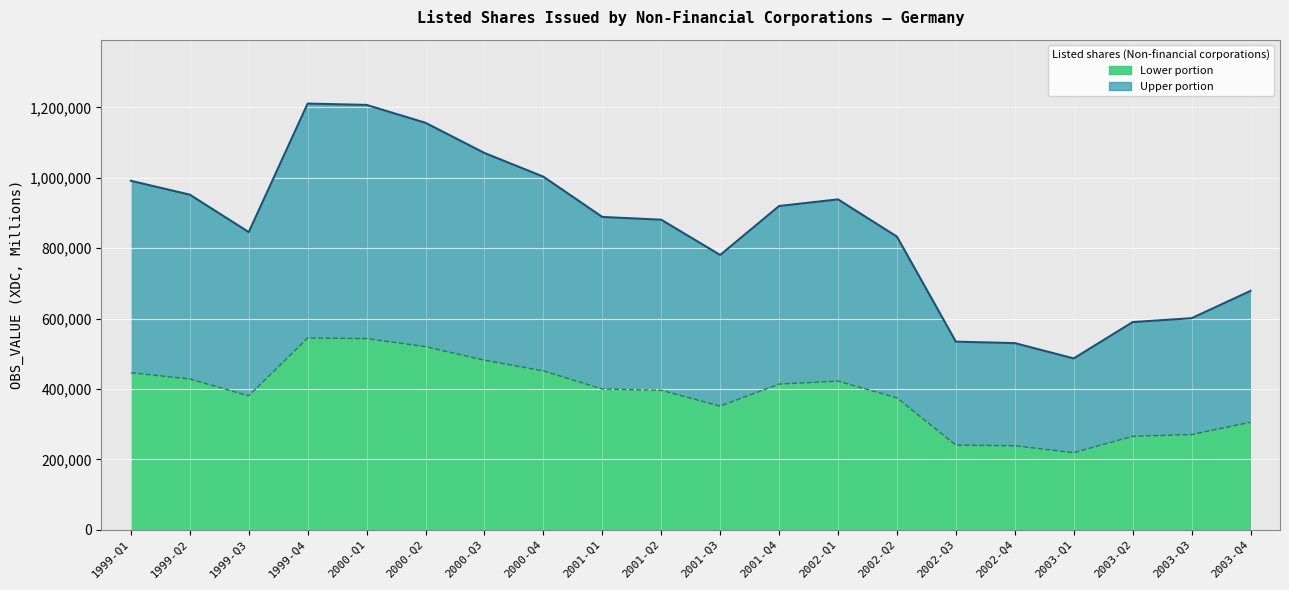

List the labels in order of value, smallest first.

2003-Q1, 2002-Q4, 2002-Q3, 2003-Q2, 2003-Q3, 2003-Q4, 2001-Q3, 2002-Q2, 1999-Q3, 2001-Q2, 2001-Q1, 2001-Q4, 2002-Q1, 1999-Q2, 1999-Q1, 2000-Q4, 2000-Q3, 2000-Q2, 2000-Q1, 1999-Q4